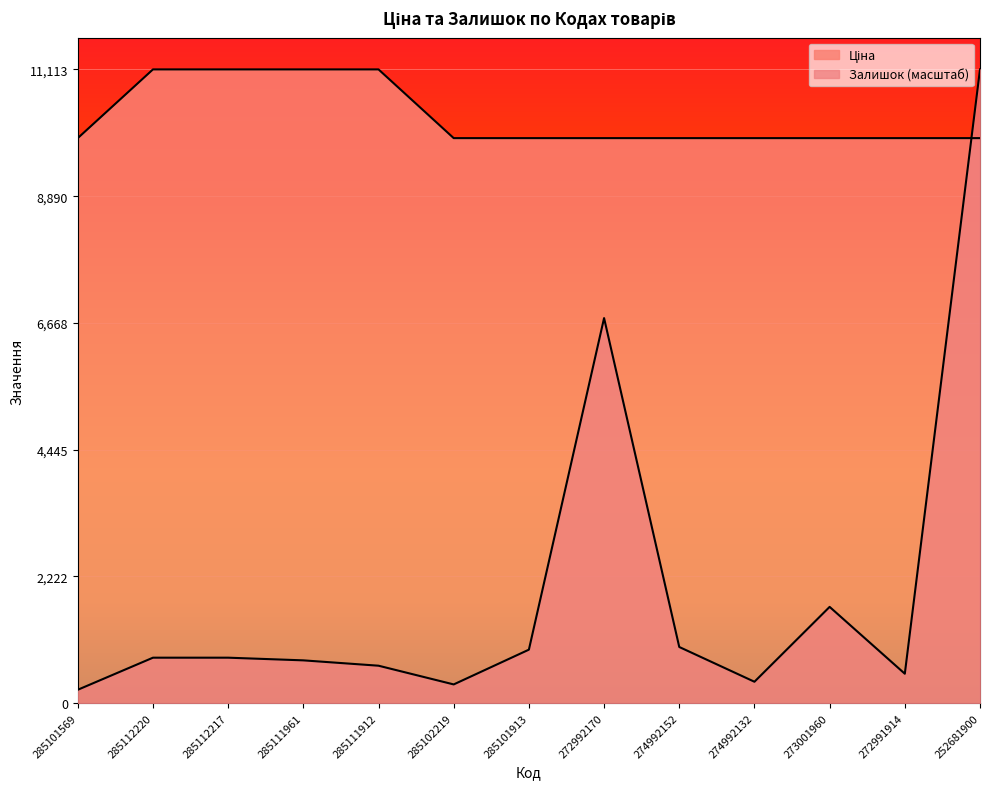

At which category does the chart reach its minimum across all series?

285101569